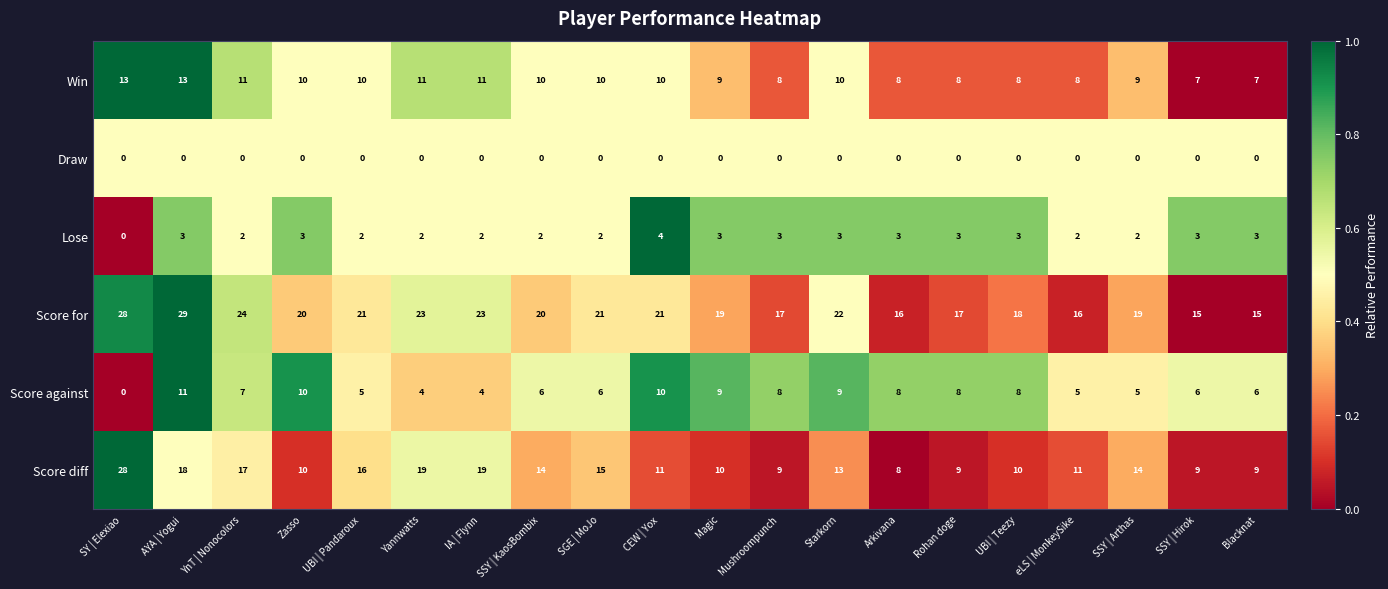

What is the sum of all Score against values?

135